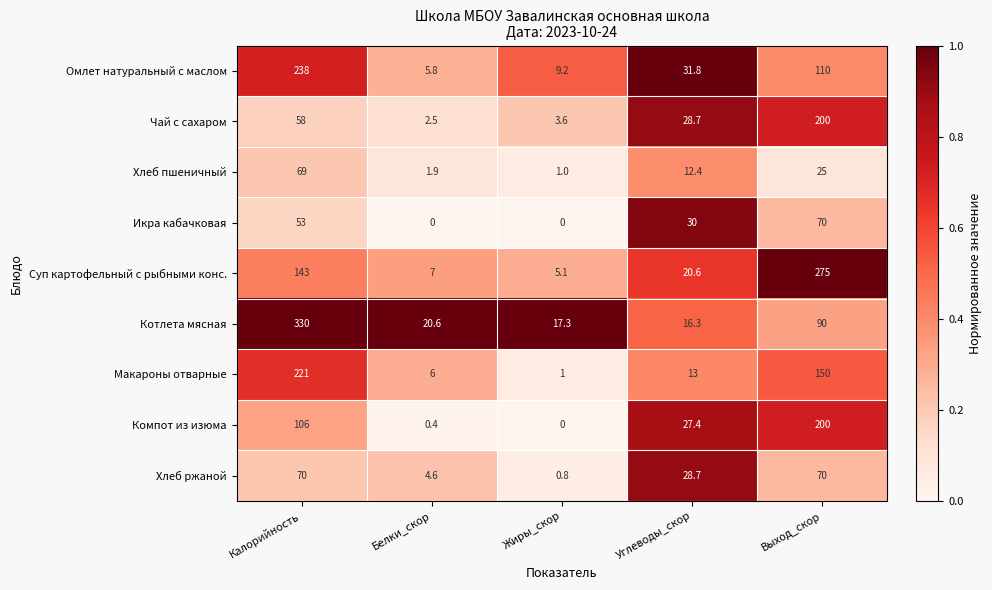

What is the difference between the maximum and minimum values in the Икра кабачковая series?

70.0